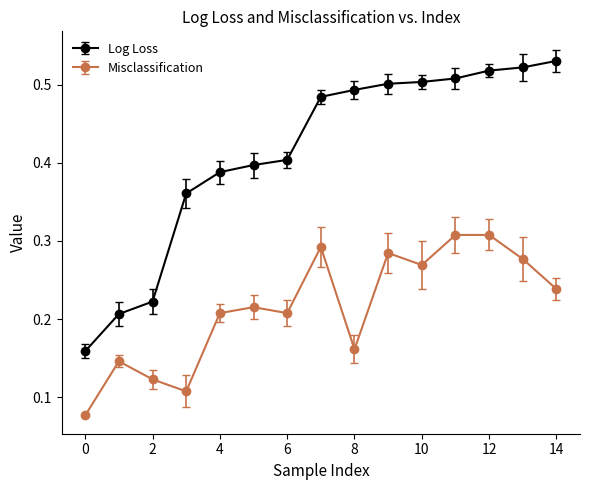

What are all the series names shown in the legend?

Log Loss, Misclassification